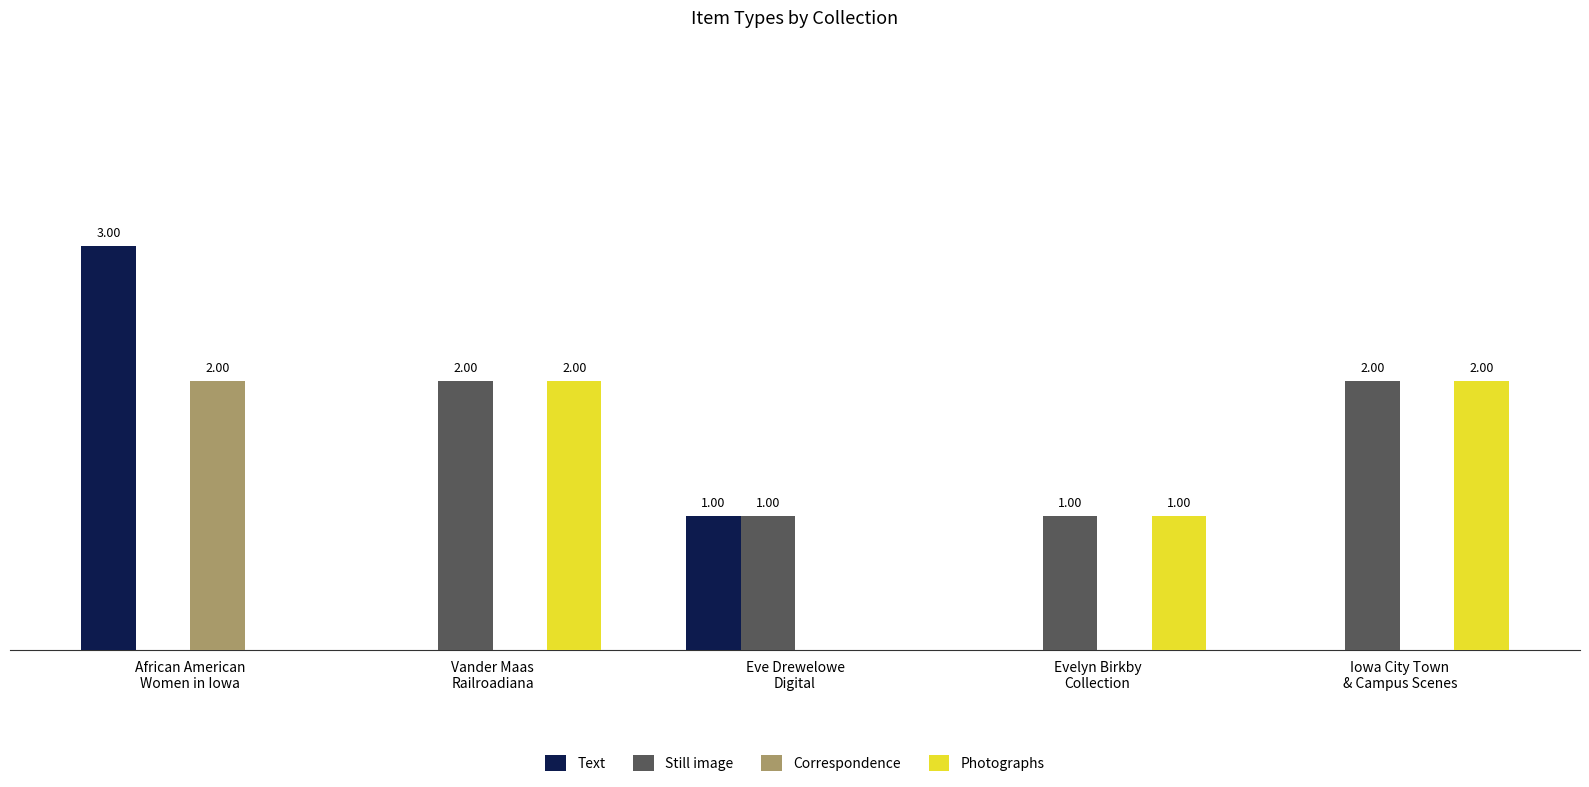

Which series has the largest total across all categories?

Still image